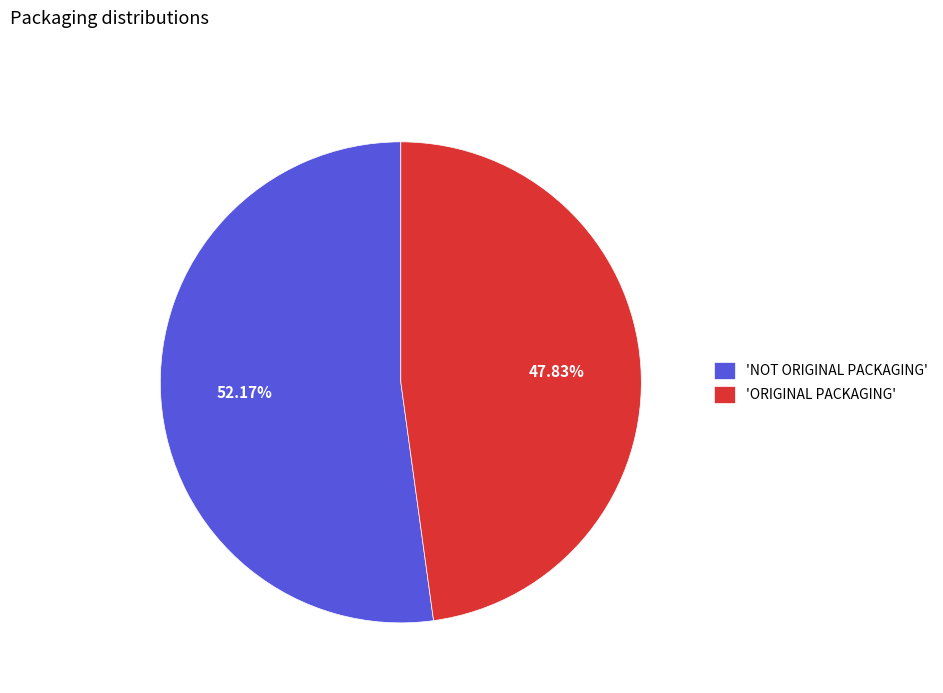

Is the sum of 'ORIGINAL PACKAGING' and 'NOT ORIGINAL PACKAGING' greater than half?

Yes